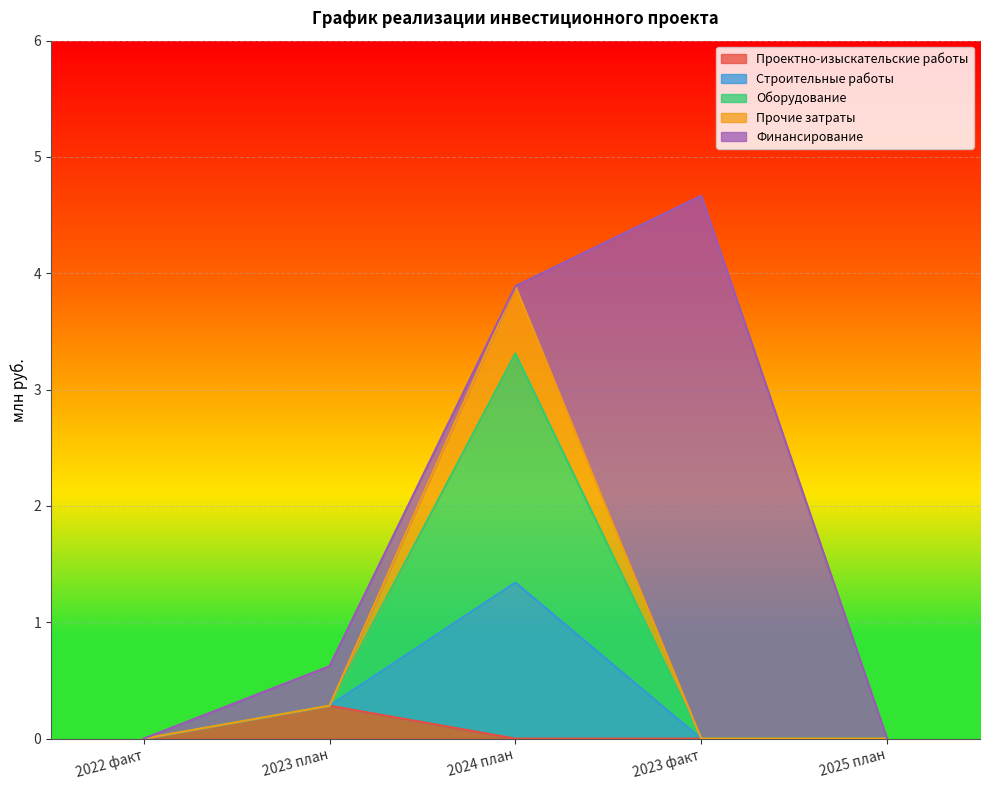

At which category is the sum across all series the highest?

2023 факт